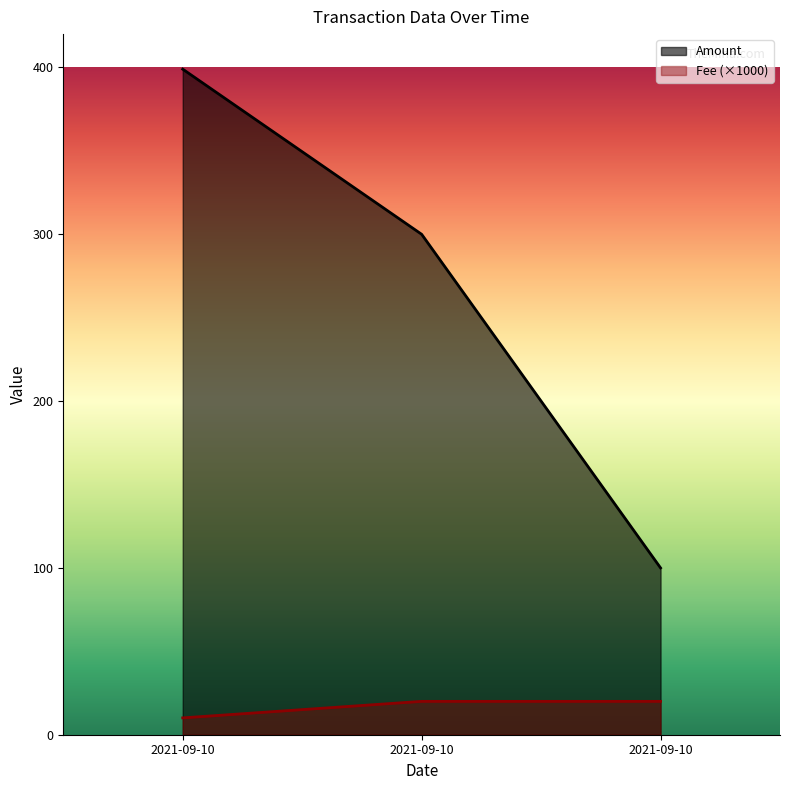

What is the value of the Amount point at the 1st from the left?

399.0